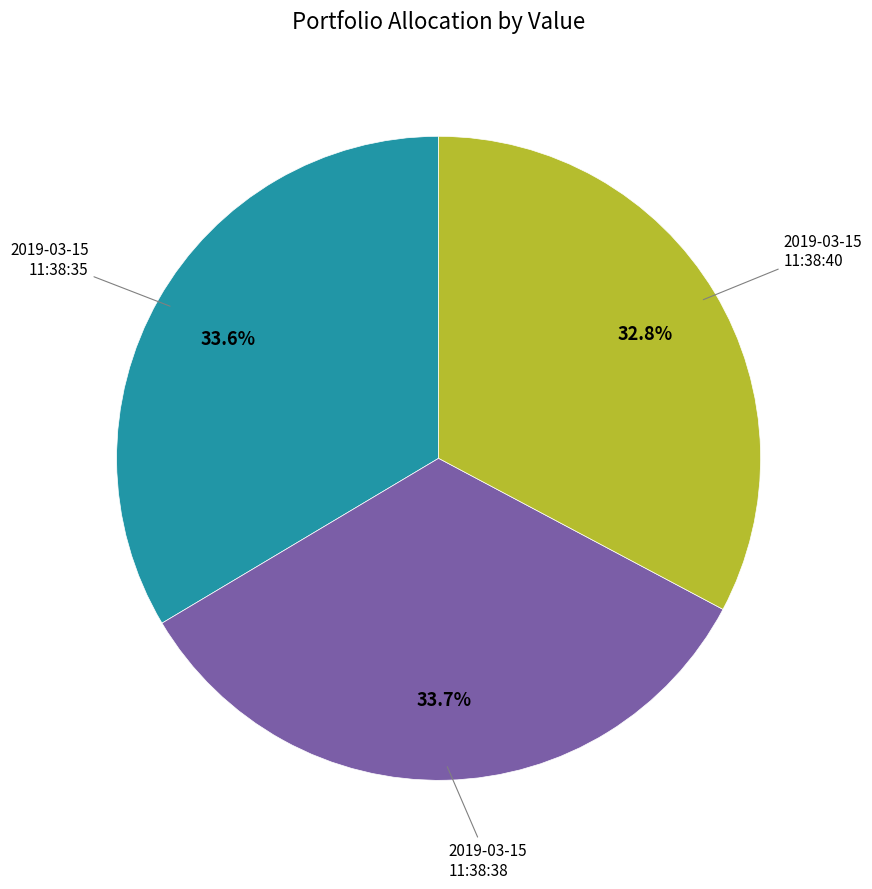

Does any single category account for the majority?

No